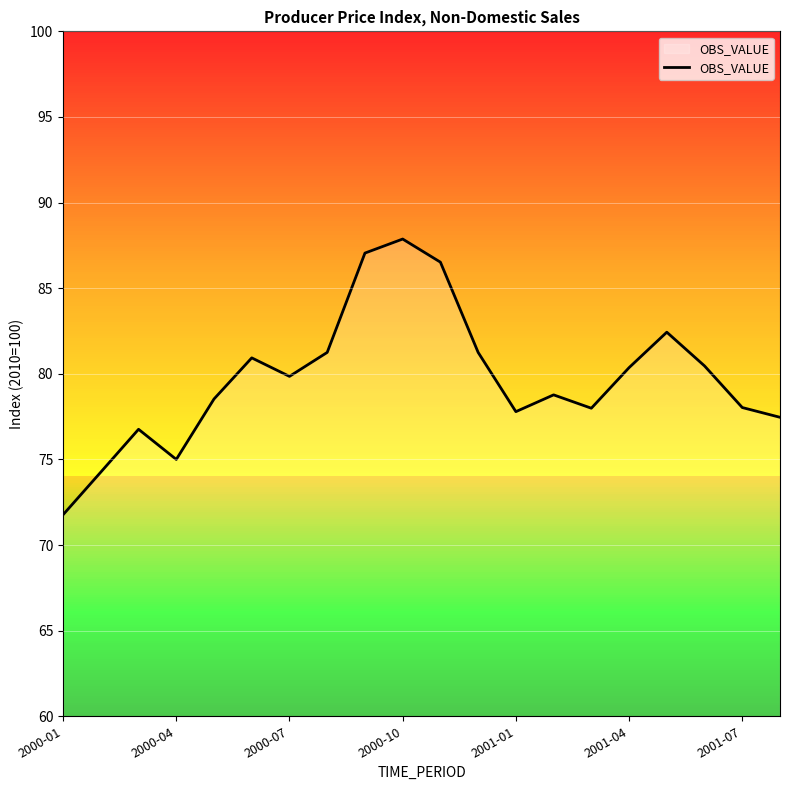

What is the maximum value shown in the chart?

87.9